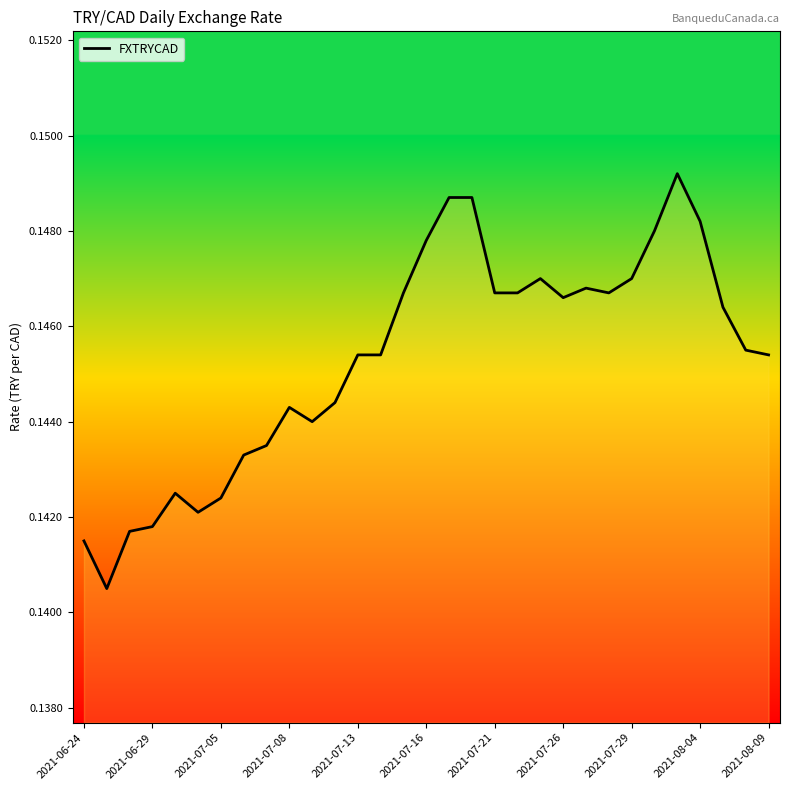

Does the chart have visible grid lines?

No